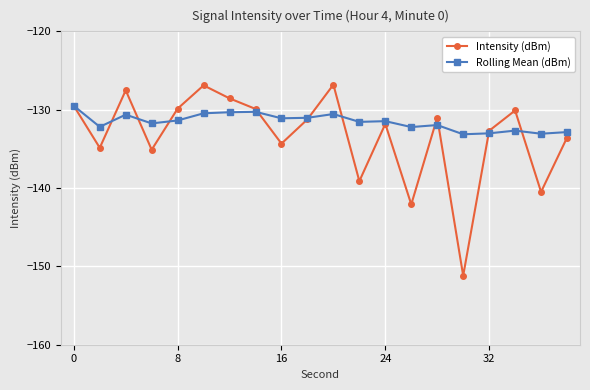

How many data points does each series have?

20